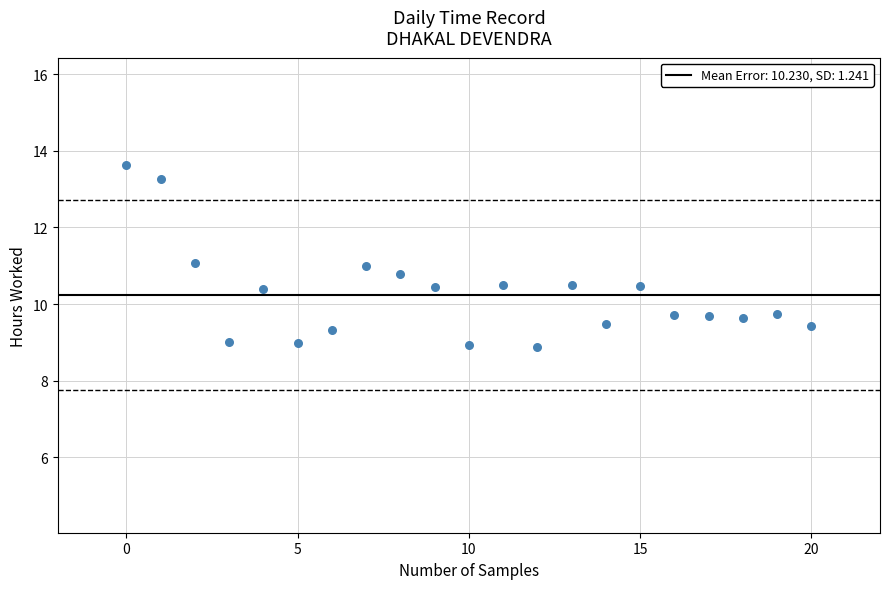

What is the range of Y values (max minus min)?

4.7